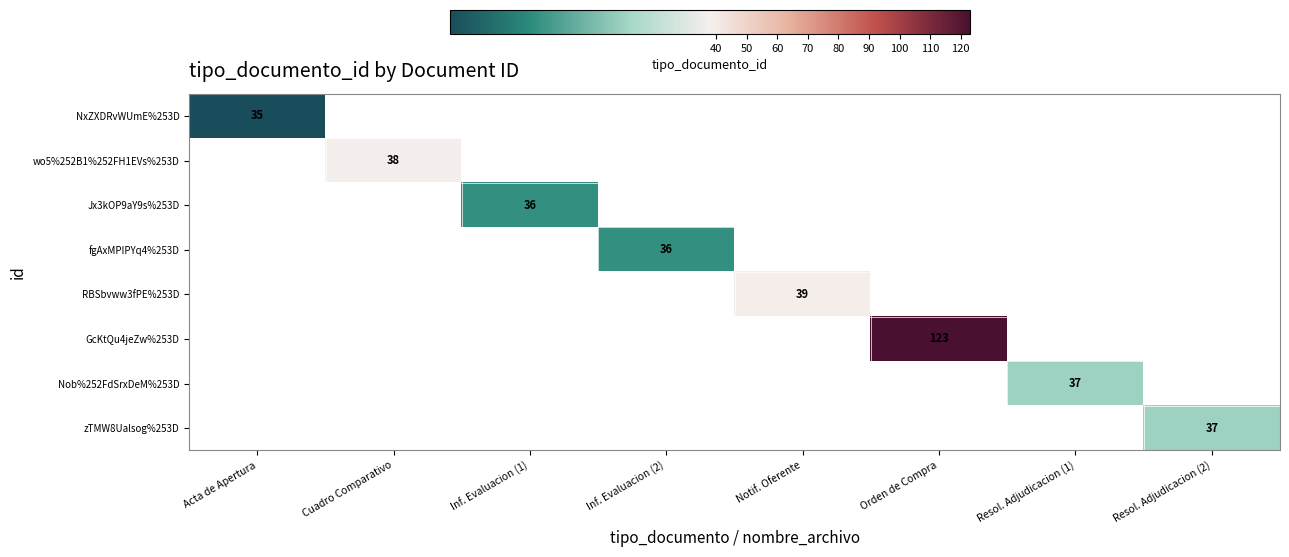

Which category has the lowest value across all series?

Acta de Apertura